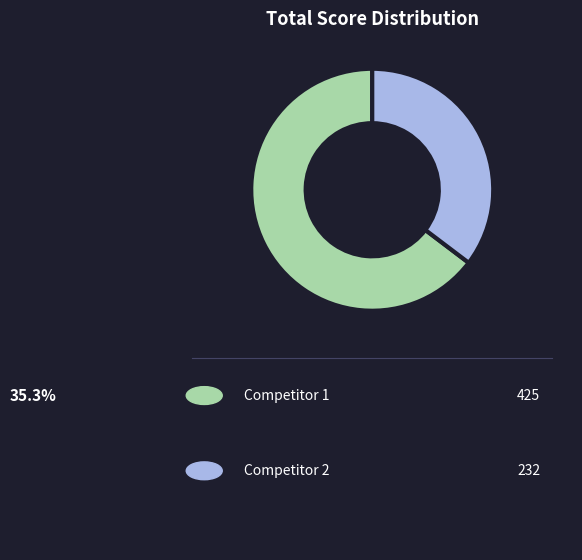

Is there a majority slice in this chart?

Yes